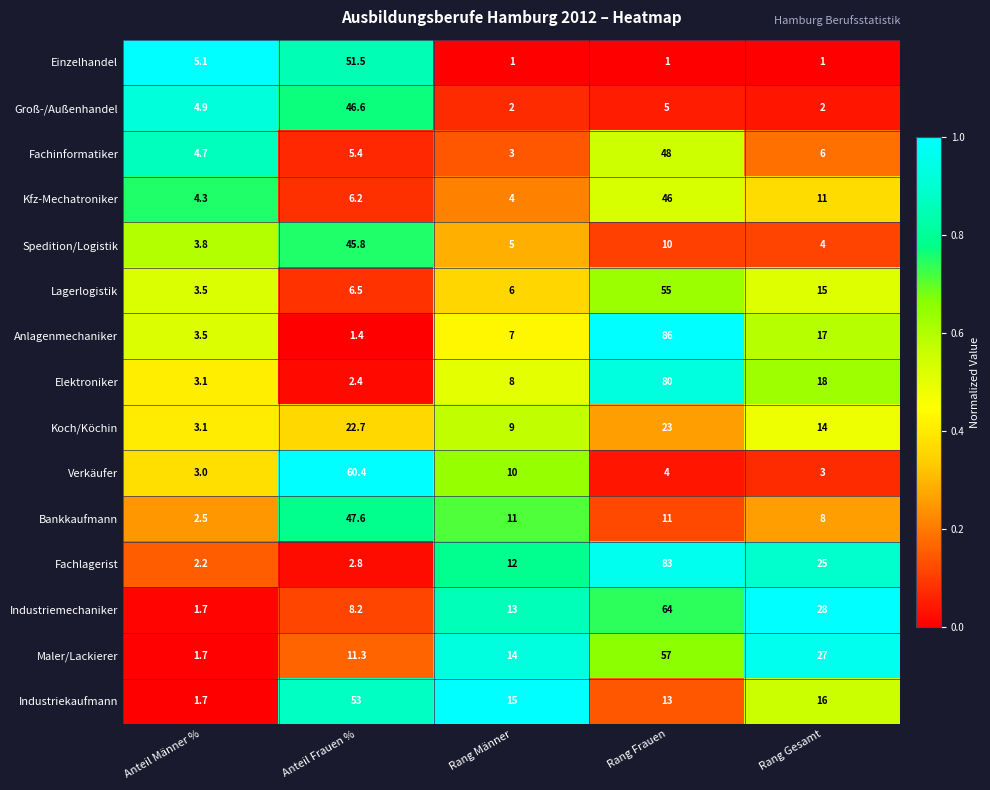

At which category is the sum across all series the highest?

Rang Frauen